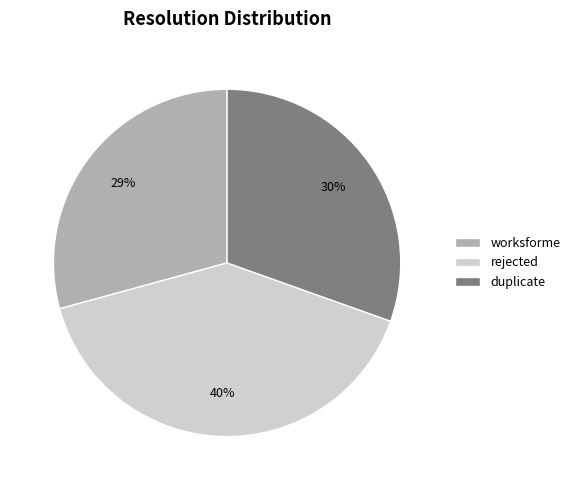

Is rejected the majority of the pie?

No